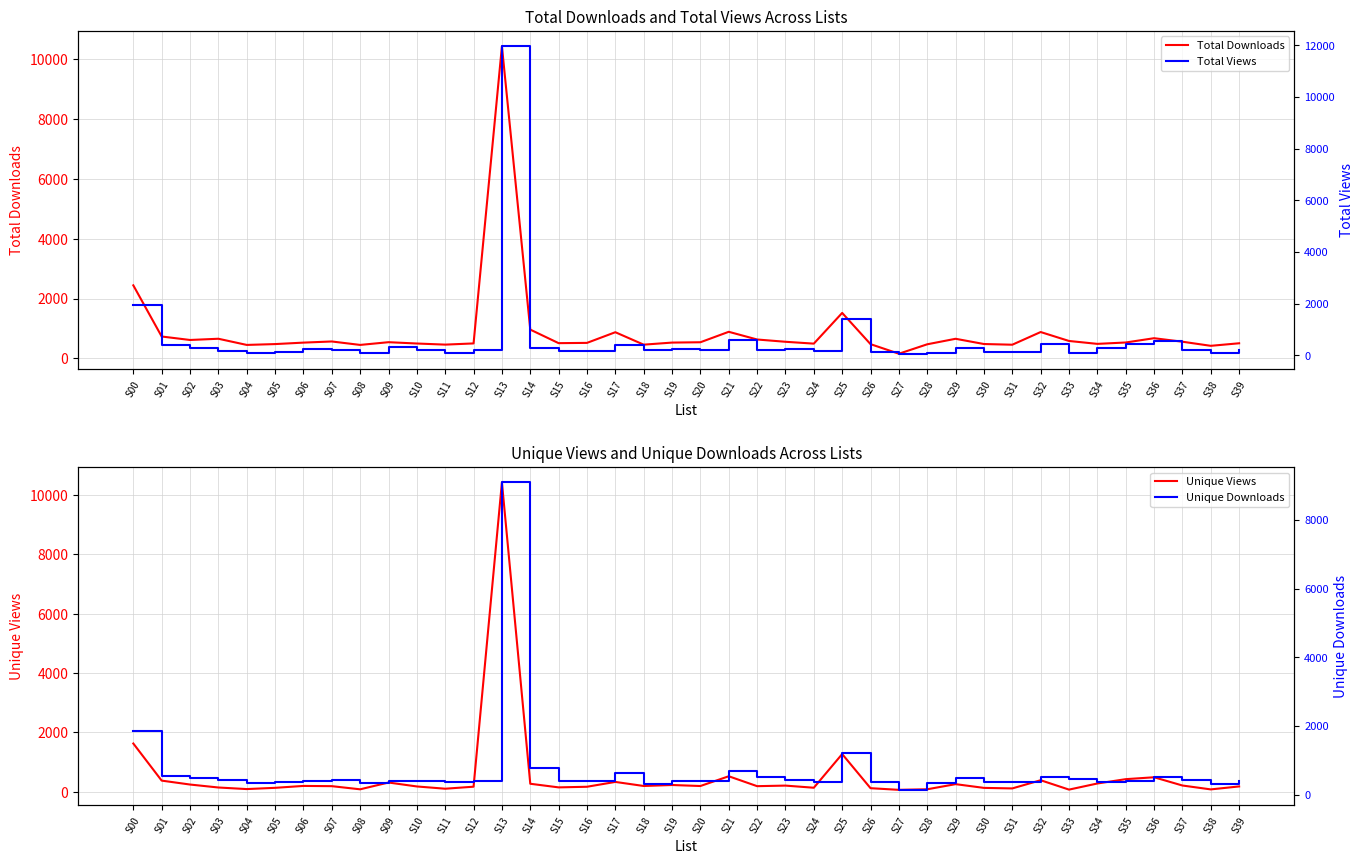

How many categories are shown in the chart?

40